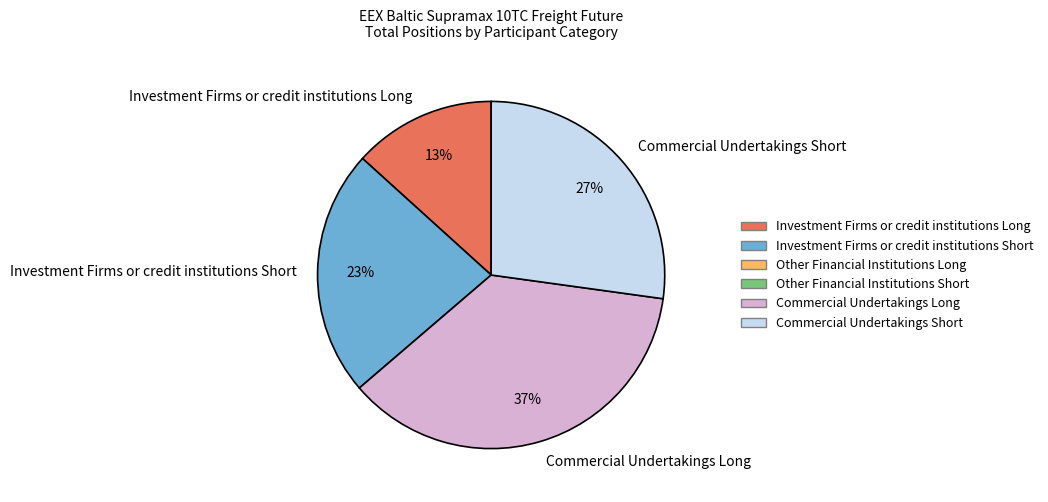

Between Investment Firms or credit institutions Long and Investment Firms or credit institutions Short, which is larger?

Investment Firms or credit institutions Short